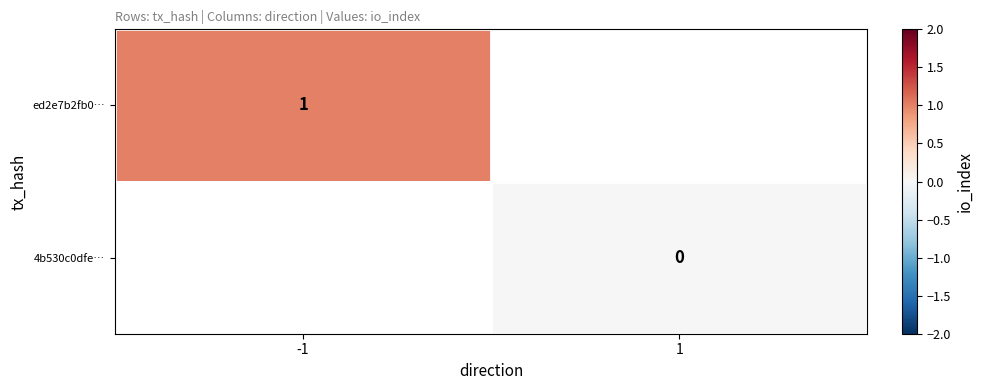

Is the value of 4b530c0dfe… at 1 greater than the value of ed2e7b2fb0… at -1?

No